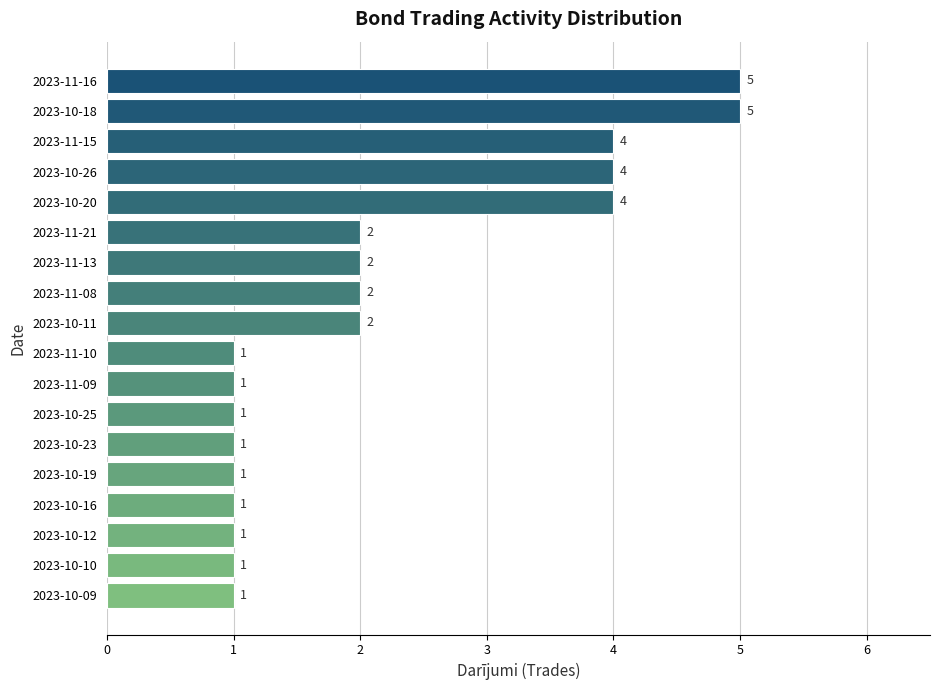

How many bars are there in total?

18